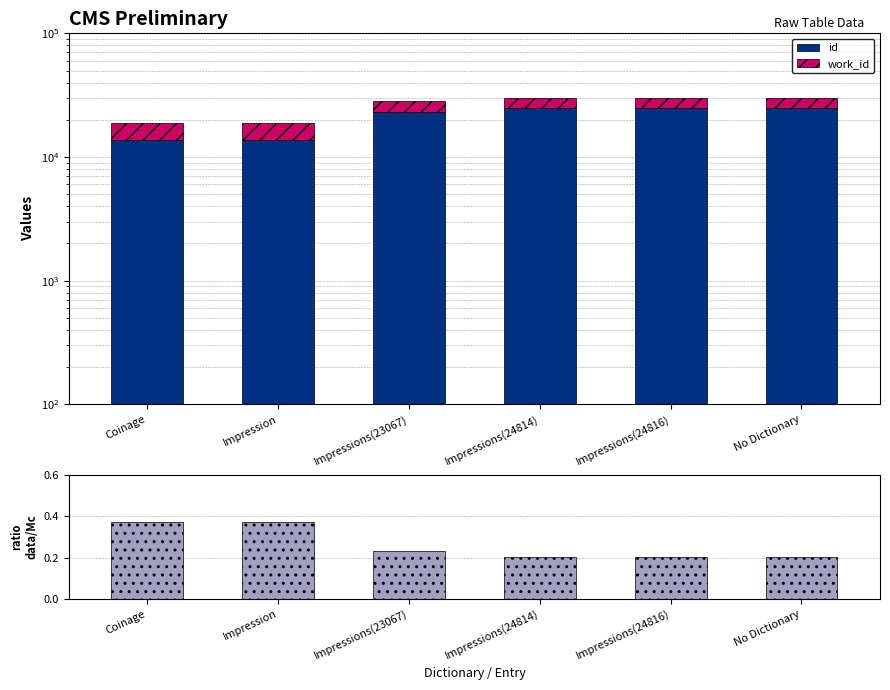

Which series has the largest total across all categories?

id